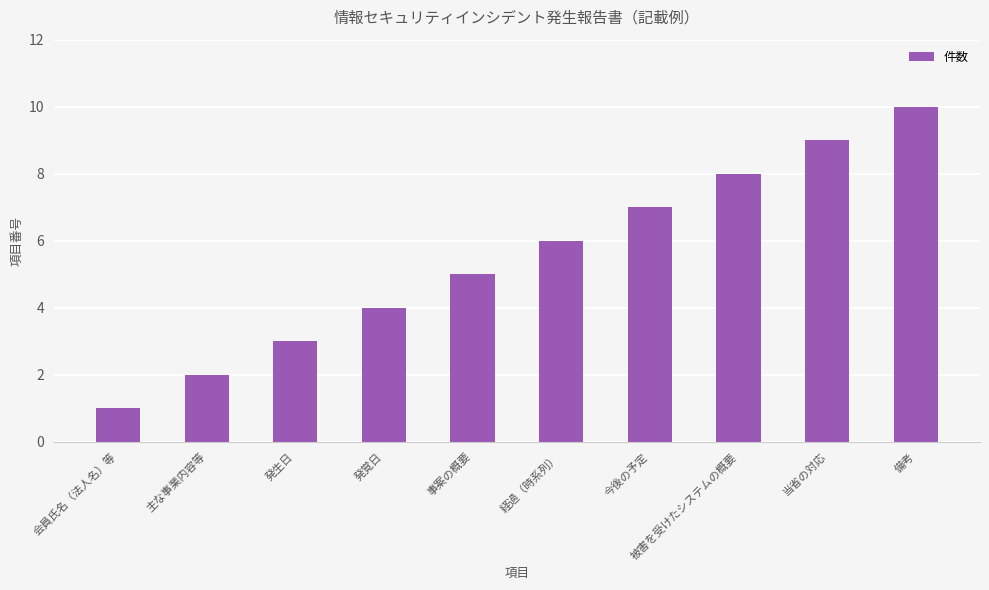

What is the approximate value at 今後の予定?

7